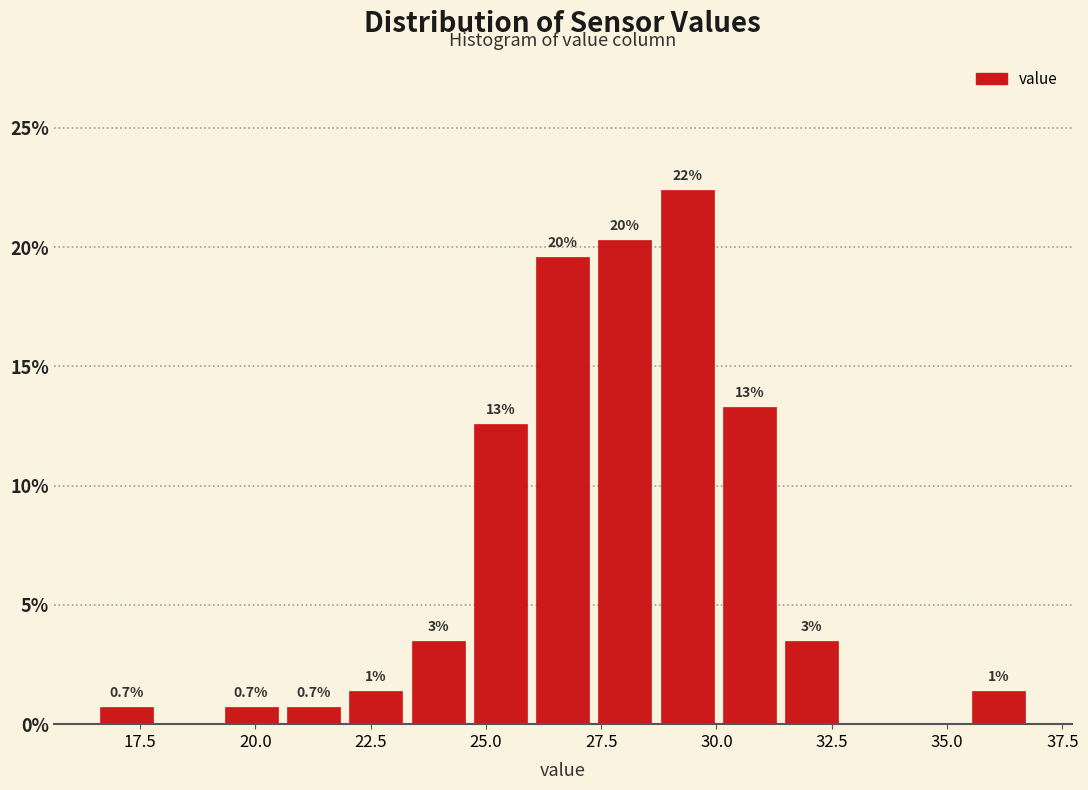

Read against the x-axis, roughly where is the centre of the tallest bar?

29.5